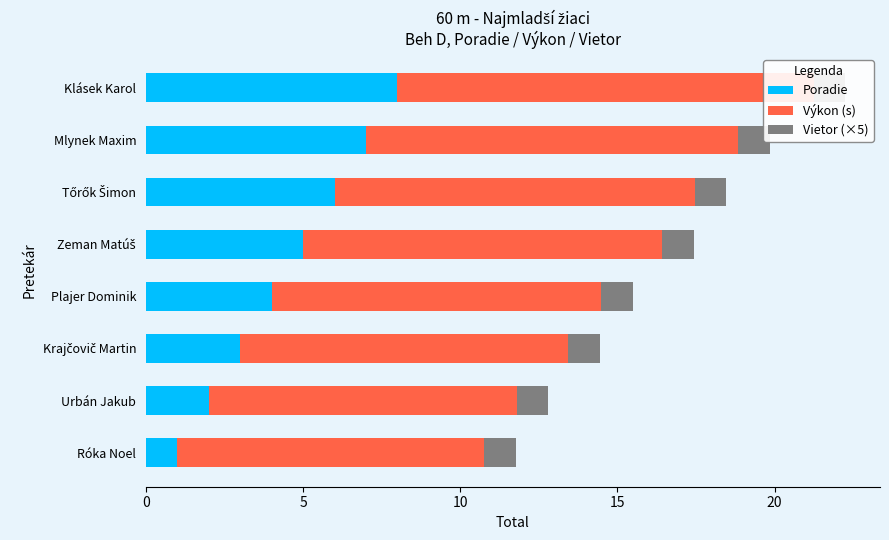

Reading left to right, extract all data points from this chart.

Poradie: 1.0	2.0	3.0	4.0	5.0	6.0	7.0	8.0
Výkon (s): 9.8	9.8	10.4	10.5	11.4	11.5	11.8	13.2
Vietor (×5): 0.6	0.6	0.6	0.6	0.6	0.6	0.6	0.6